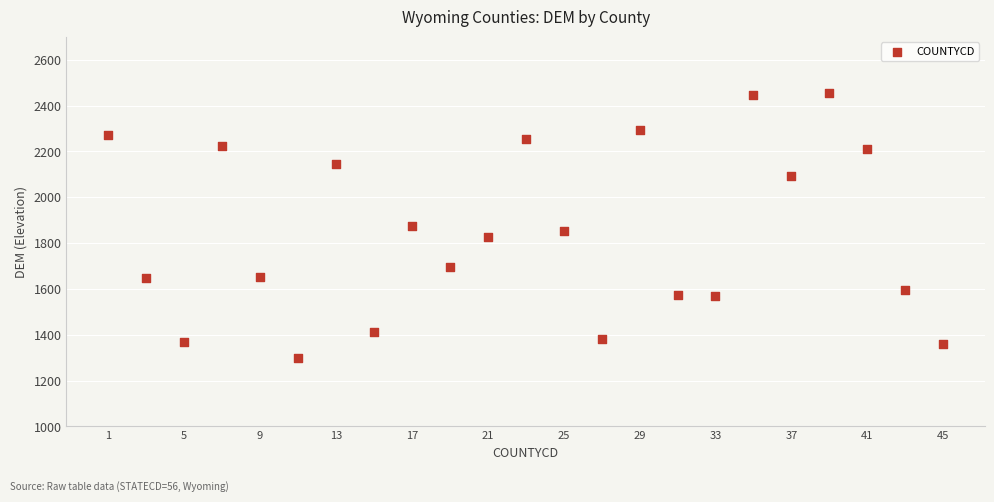

What is the range of X values (max minus min)?

44.0